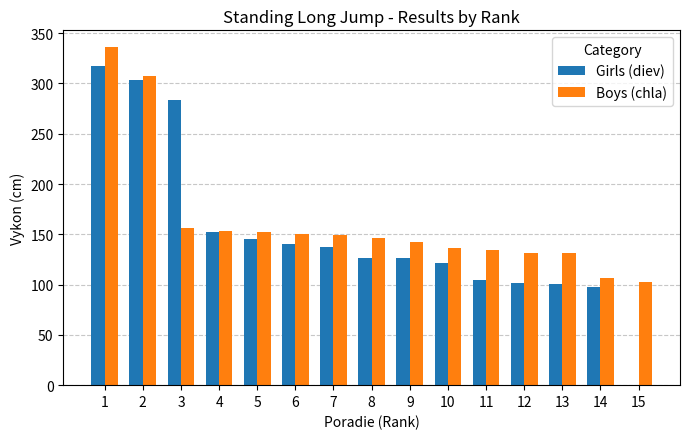

Between 1 and 8, which series saw the biggest shift?

Girls (diev)